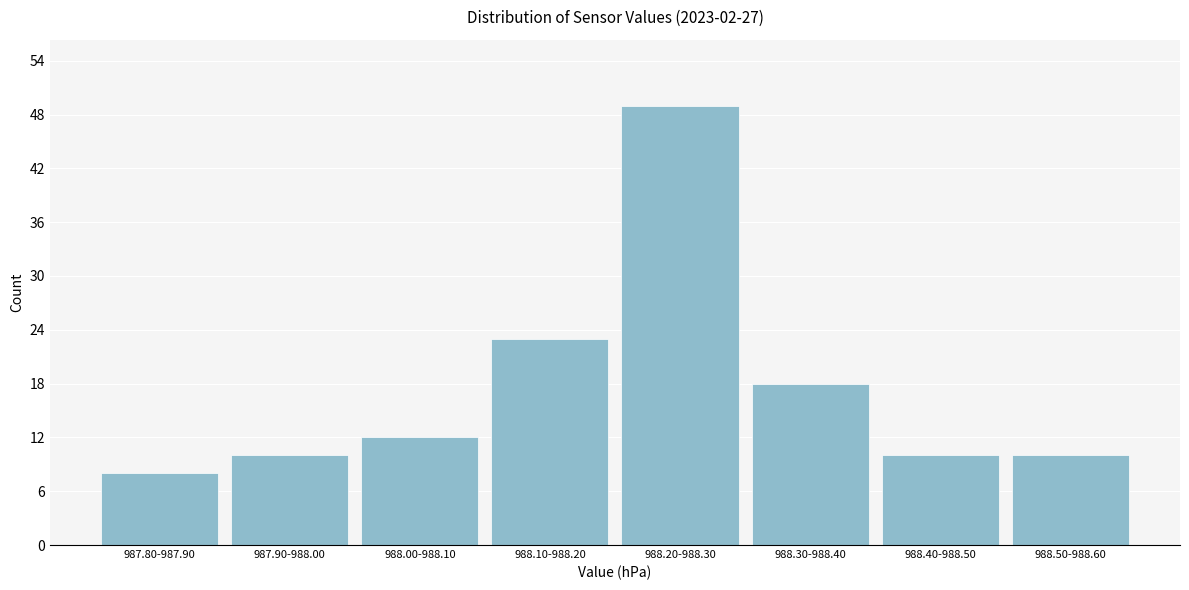

Reading left to right, transcribe all the data shown in this chart.

8	10	12	23	49	18	10	10